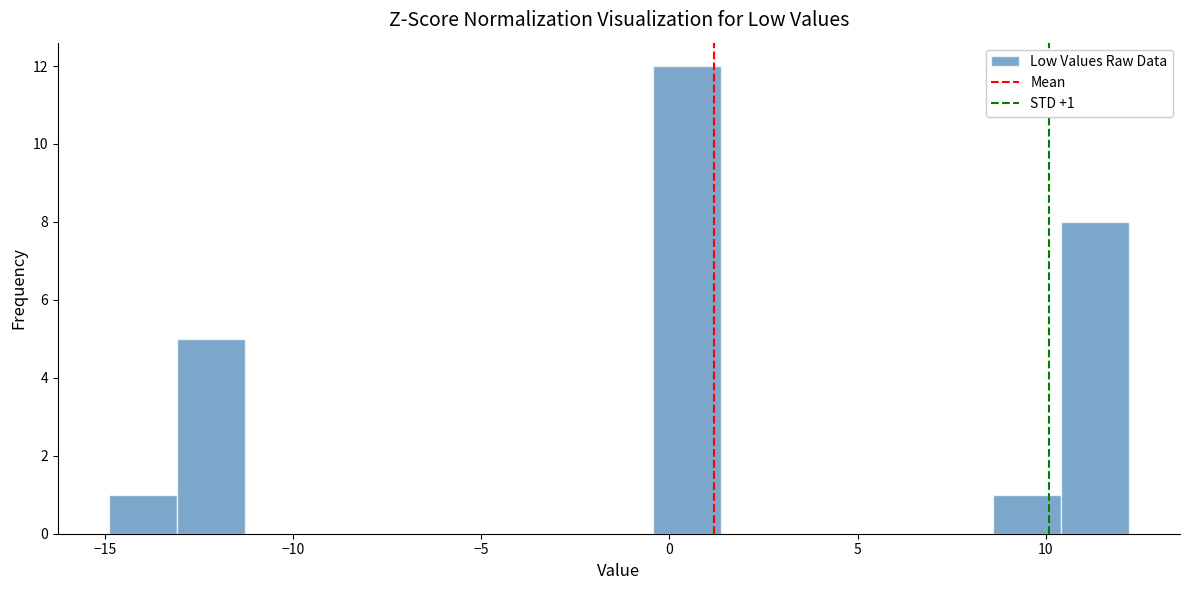

Read against the x-axis, roughly where is the centre of the tallest bar?

0.5